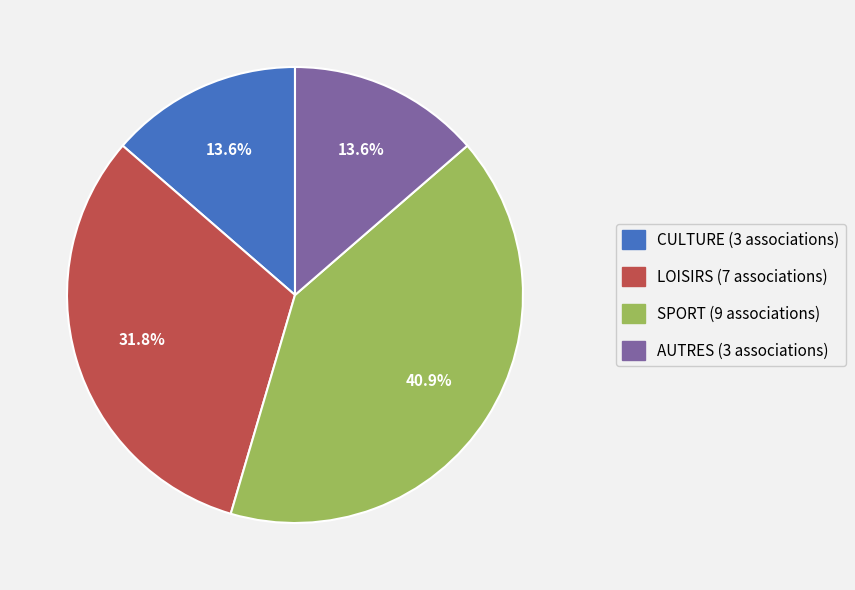

To the nearest percent, what portion does SPORT represent?

41%